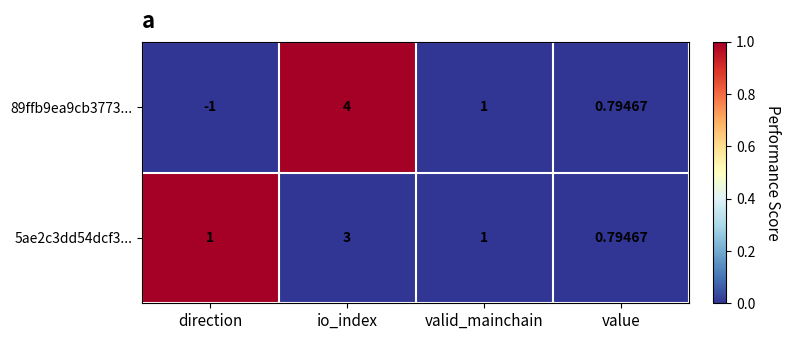

At which category is the sum across all series the highest?

io_index